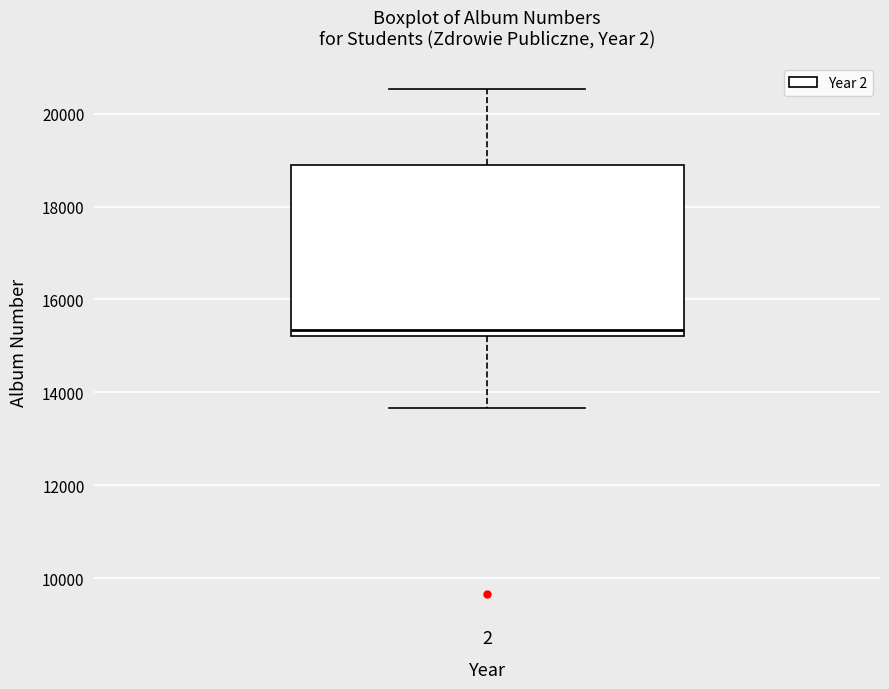

Read this box plot against the y-axis: the position of the median line, the range covered by the box, and the ends of both whiskers. The values are not printed on the chart, so give them approximately, as read against the axis.

median 15400, box 15200 to 19000, whiskers 13600 to 20600